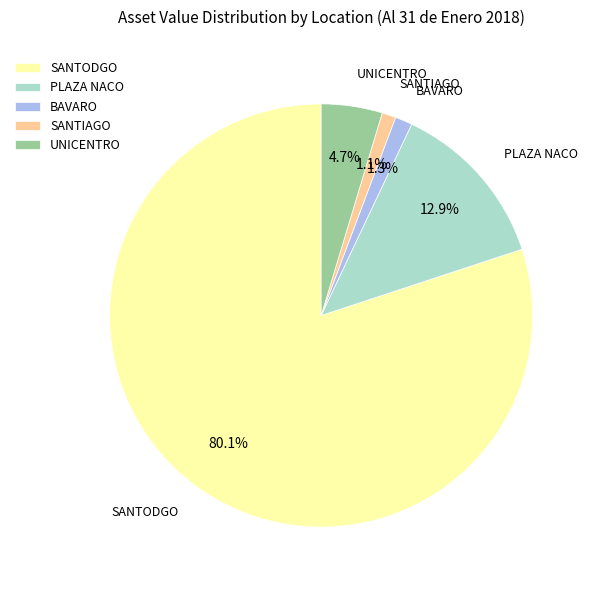

Which slice represents more than half of the pie?

SANTODGO